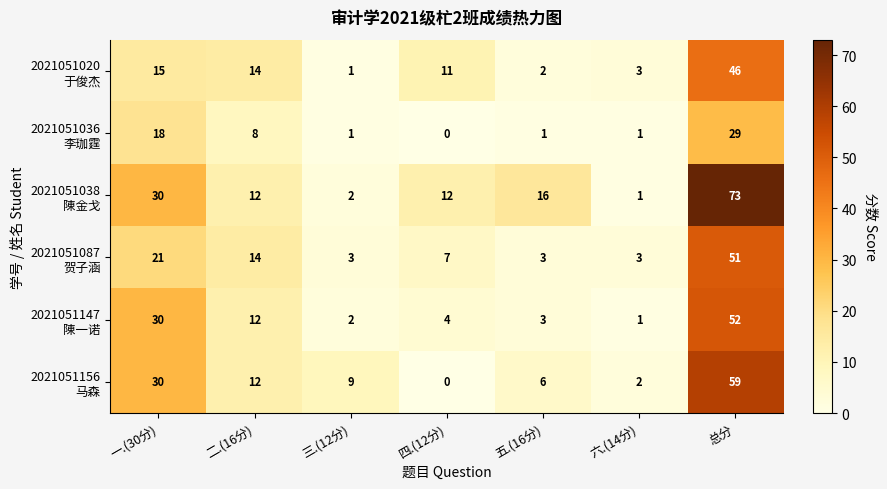

What is the spread (max minus min) of values at 六.(14分)?

2